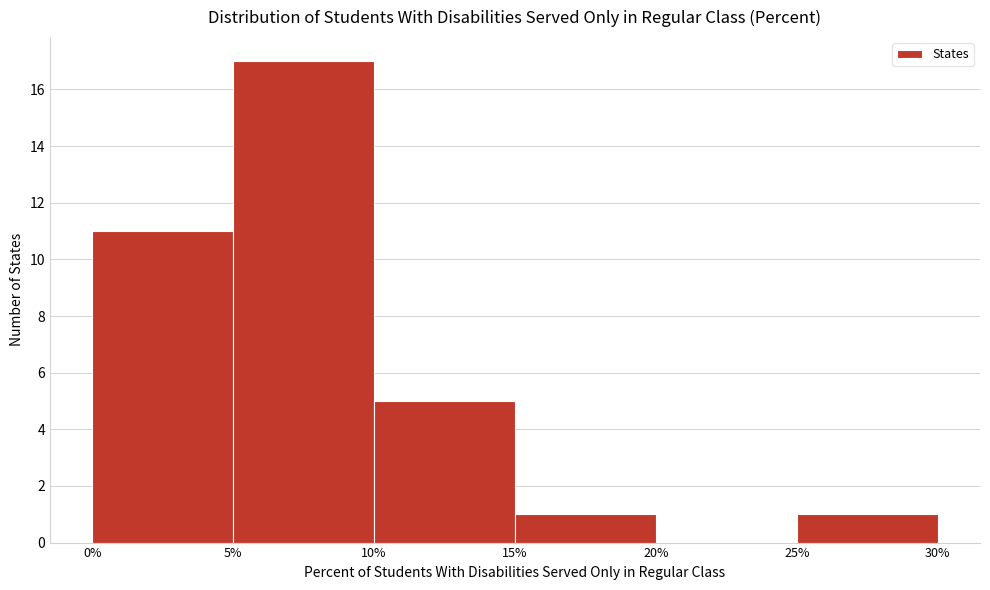

Reading left to right, list every bar in this chart as the range it spans on the x-axis followed by its height. The values are not printed on the chart, so give them approximately, as read against the axis.

0% to 5%: 11
5% to 10%: 17
10% to 15%: 5
15% to 20%: 1
20% to 25%: 0
25% to 30%: 1